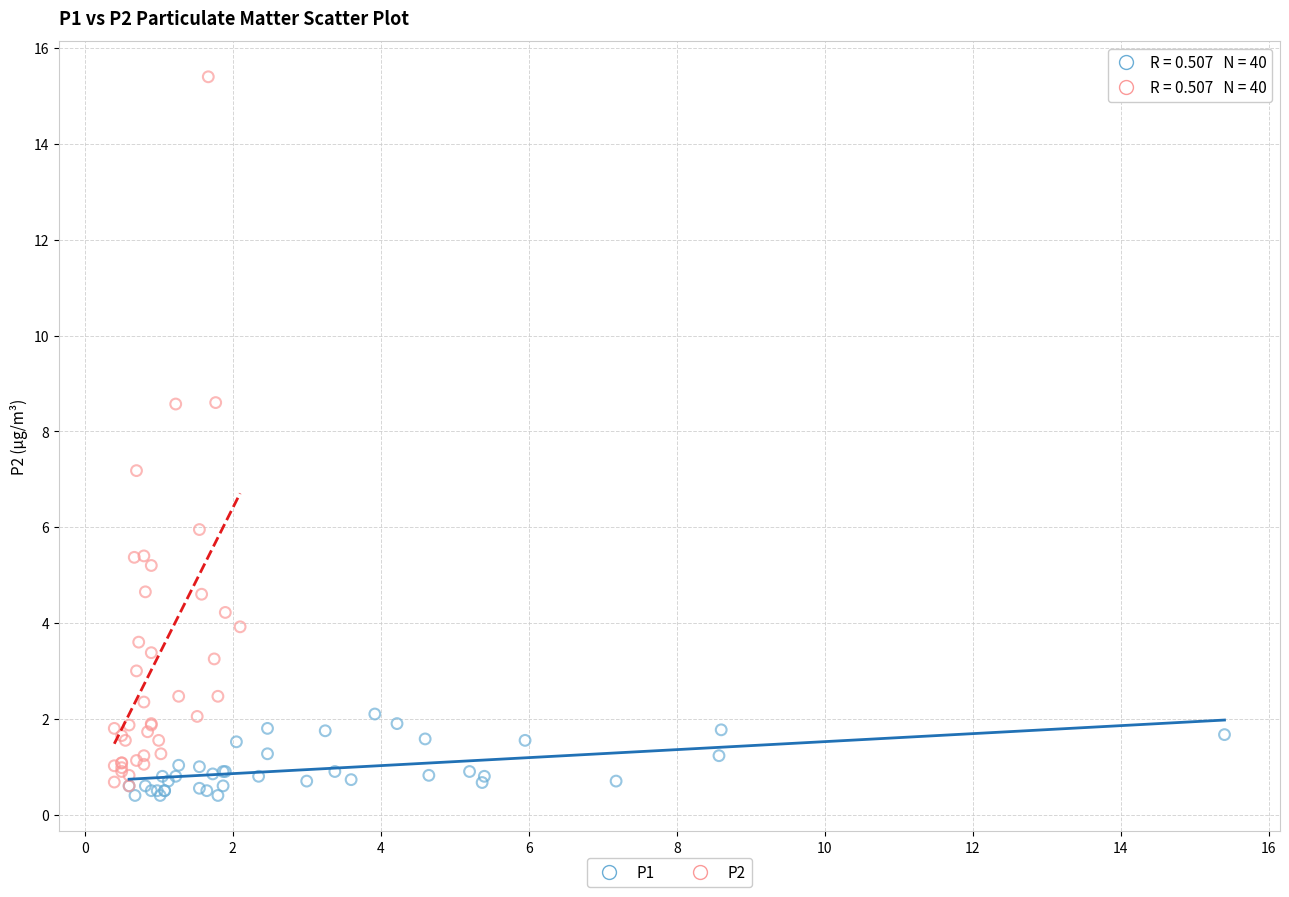

Which series has the largest Y range (max minus min)?

P2